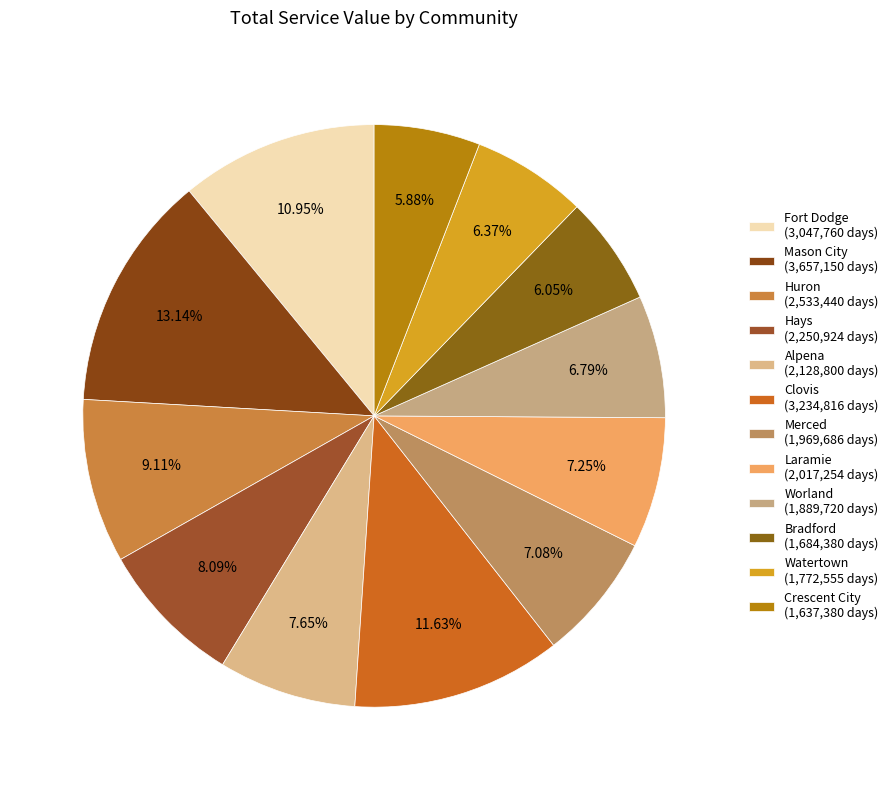

To the nearest percent, what portion does Huron represent?

9%